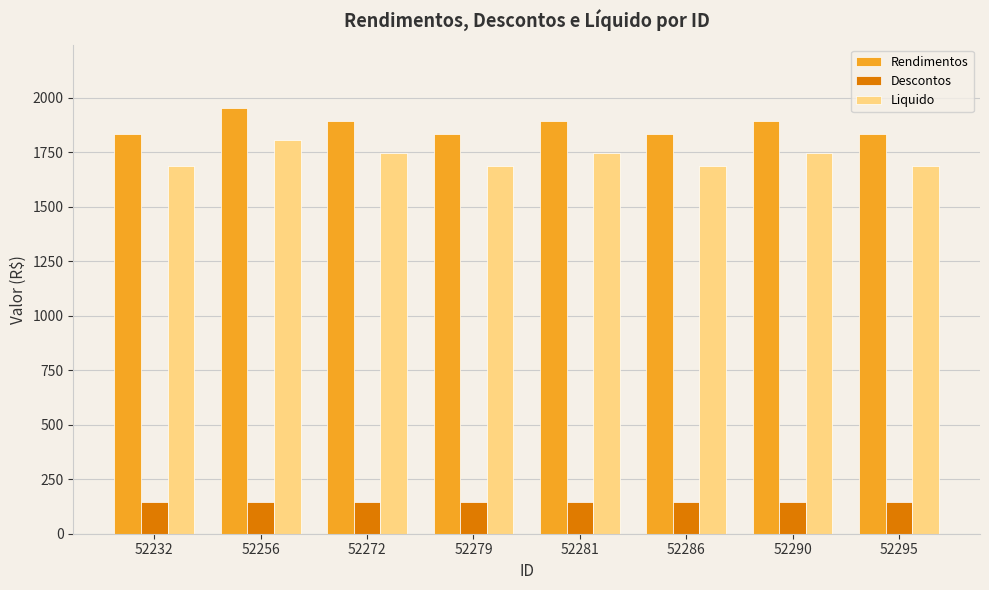

What is the maximum value shown in the chart?

1952.0